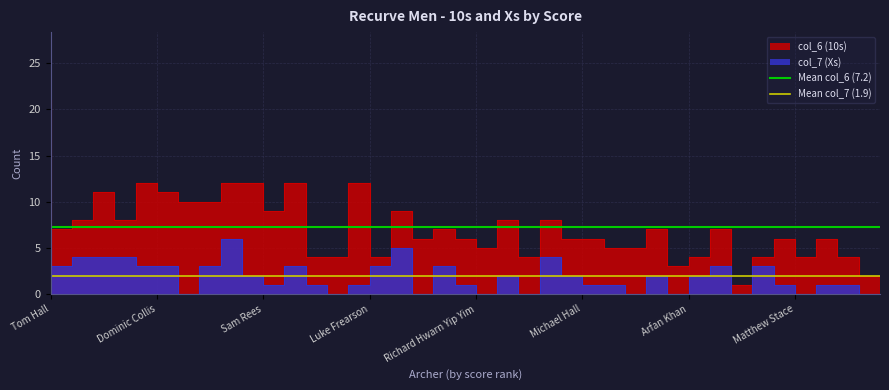

What is the highest value of the Mean col_7 (1.9) series?

1.9